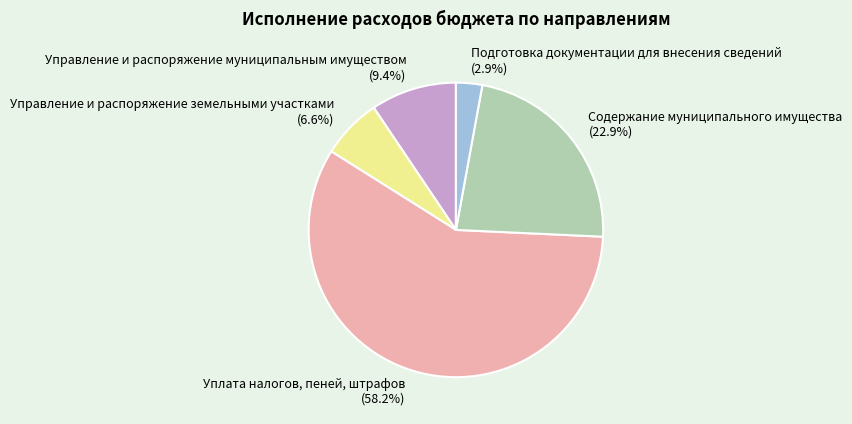

To the nearest percent, what is the average slice percentage?

20%